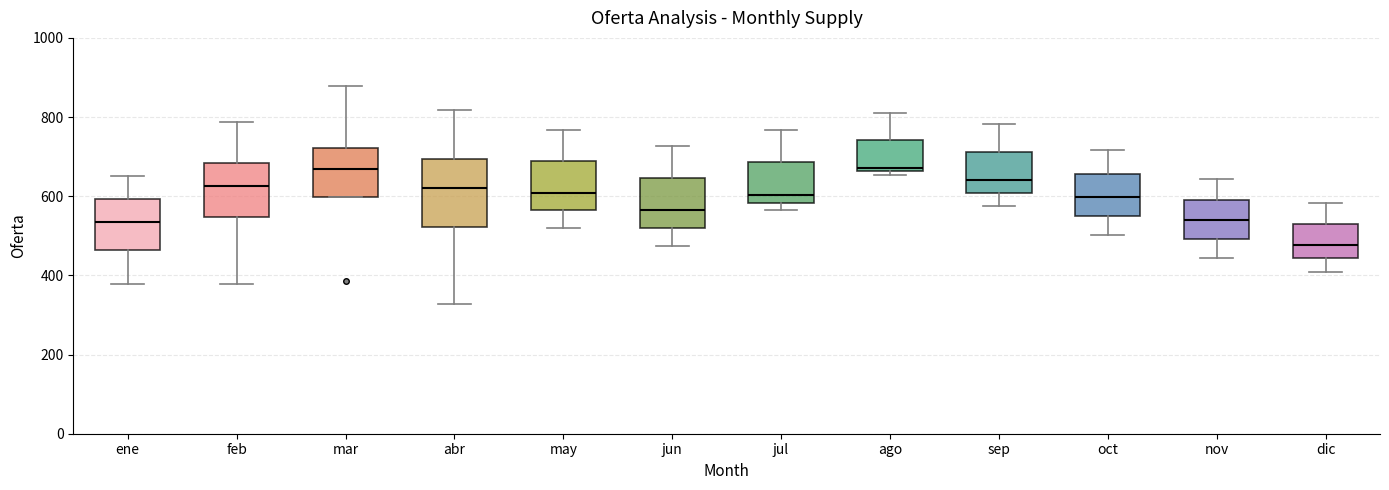

Reading left to right, transcribe this box plot: for each box, give where its median line is, the range the box spans, and where its two whiskers end, as read against the y-axis. The values are not printed on the chart, so give them approximately, as read against the axis.

ene: median 540, box 460 to 600, whiskers 380 to 660
feb: median 620, box 540 to 680, whiskers 380 to 780
mar: median 660, box 600 to 720, whiskers 600 to 880
abr: median 620, box 520 to 700, whiskers 320 to 820
may: median 600, box 560 to 680, whiskers 520 to 760
jun: median 560, box 520 to 640, whiskers 480 to 720
jul: median 600, box 580 to 680, whiskers 560 to 760
ago: median 680, box 660 to 740, whiskers 660 (just below the box's lower edge) to 820
sep: median 640, box 600 to 720, whiskers 580 to 780
oct: median 600, box 540 to 660, whiskers 500 to 720
nov: median 540, box 500 to 600, whiskers 440 to 640
dic: median 480, box 440 to 520, whiskers 400 to 580